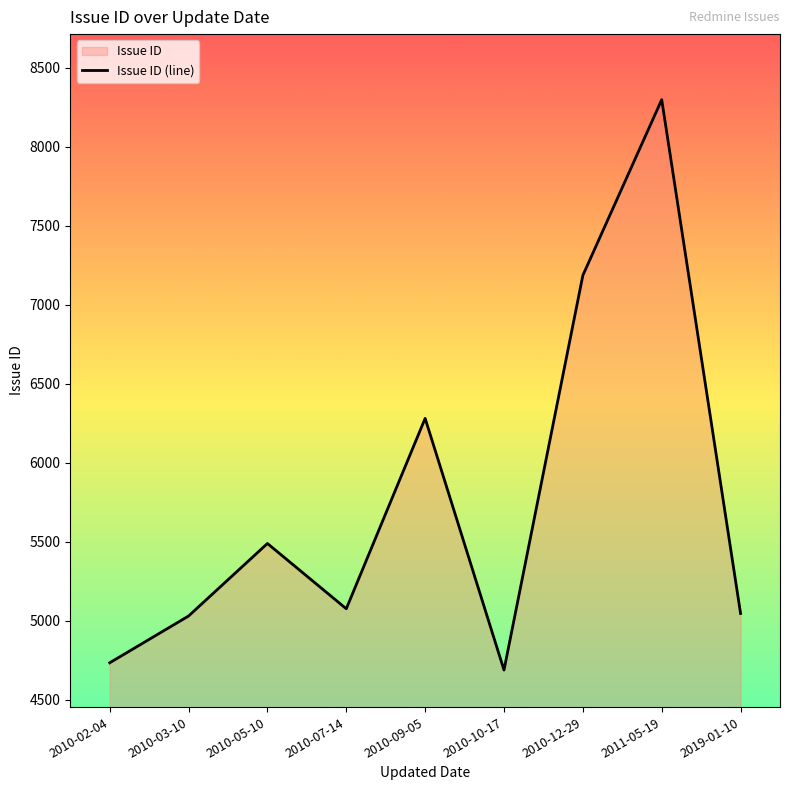

How many points are lower than both their immediate neighbors (excluding endpoints)?

2